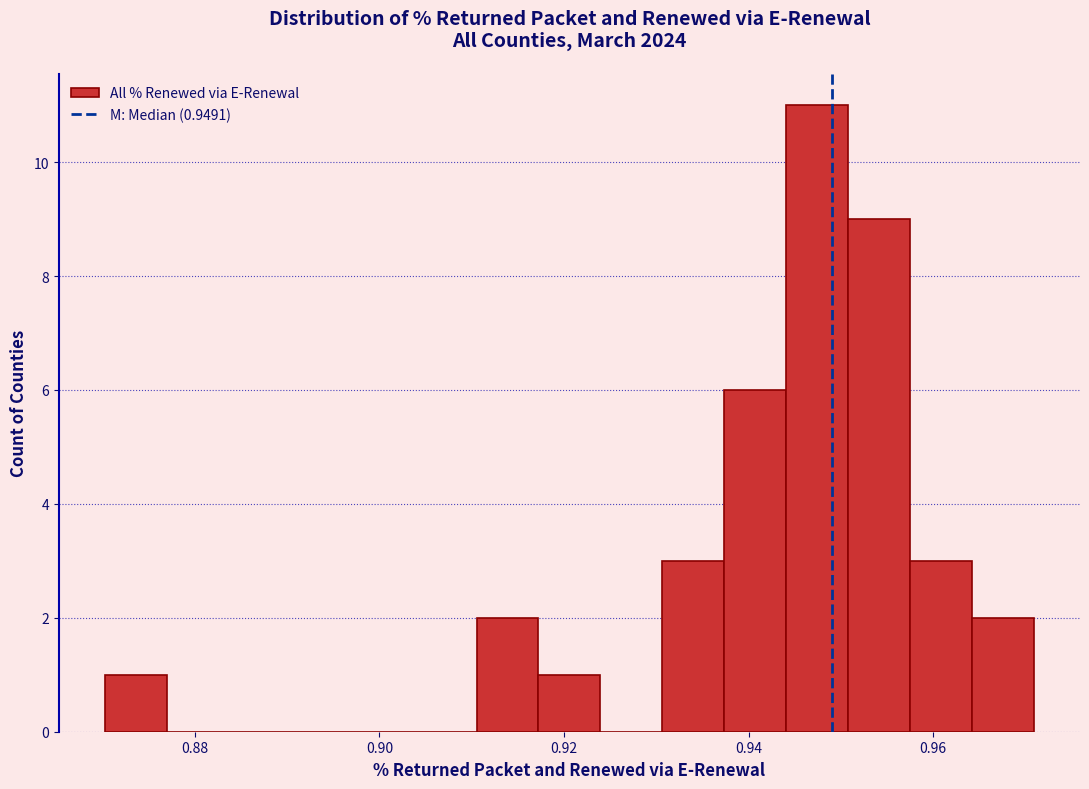

Around what value on the x-axis is the tallest bar? Give the approximate position of its centre, as read against the axis.

0.948